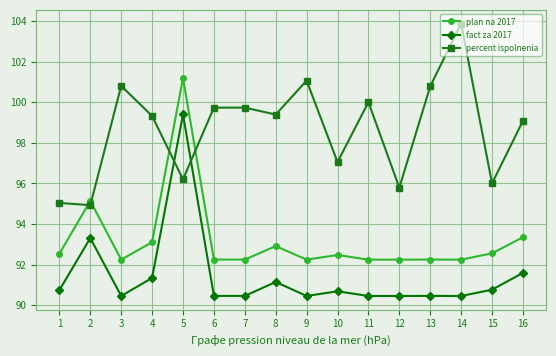

Which series has the largest total across all categories?

percent ispolnenia